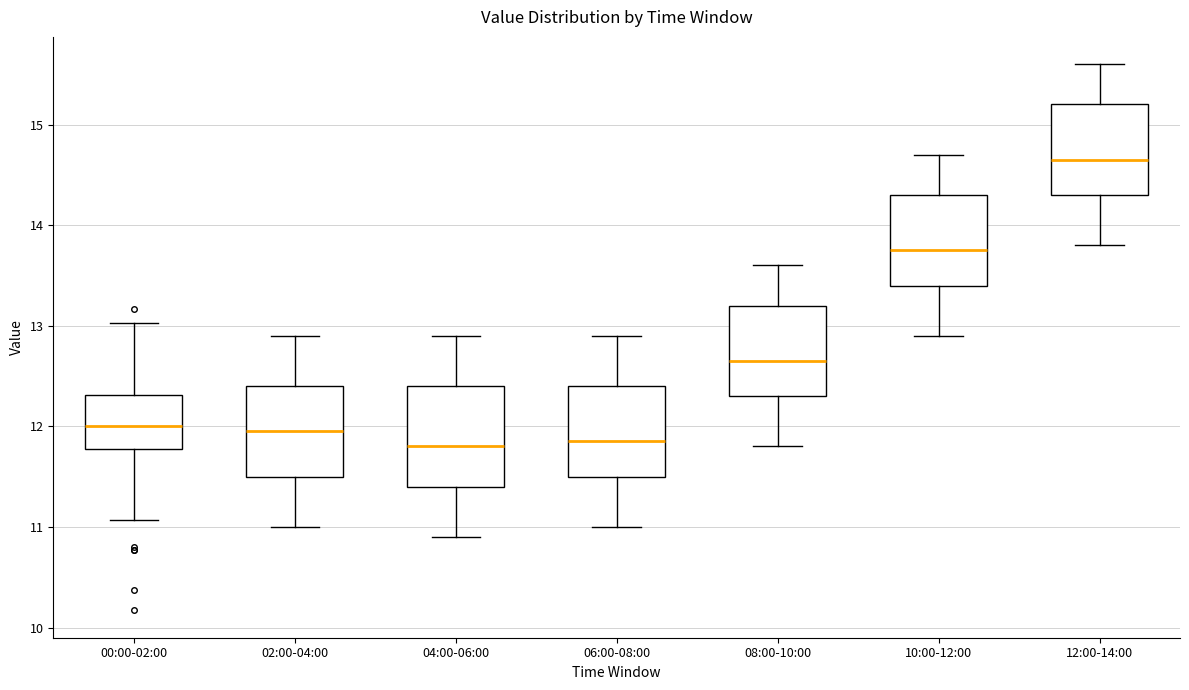

Which box's median line is the highest?

12:00-14:00